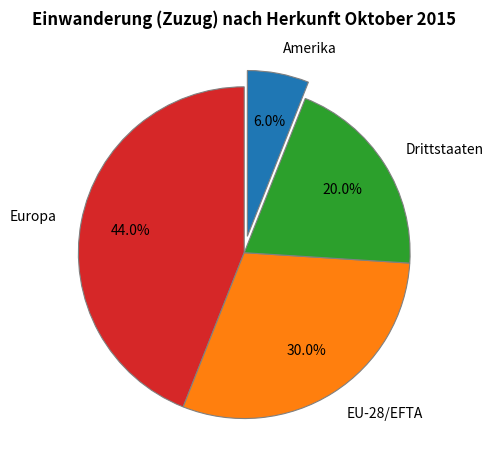

To the nearest percent, what is the average slice percentage?

25%